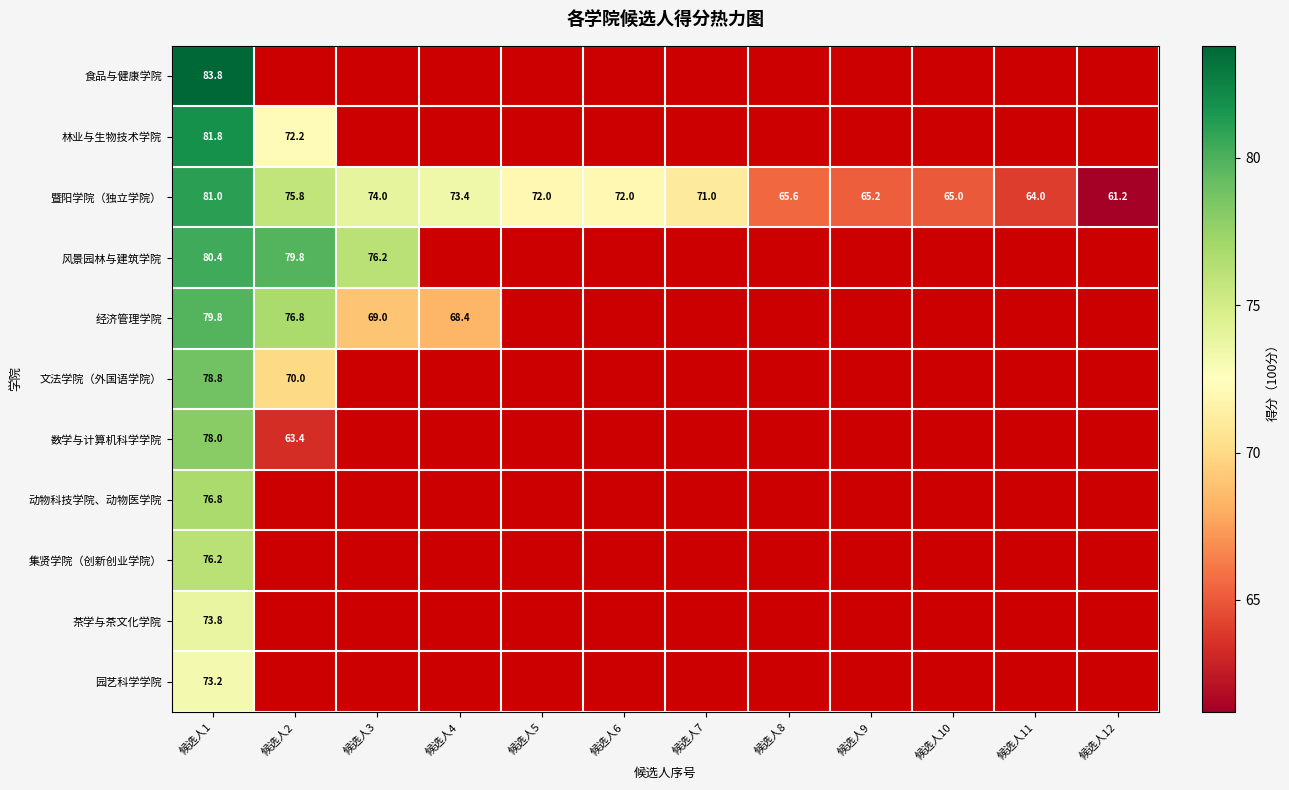

True or false: 风景园林与建筑学院 has a value of 22.1 at 候选人2.

False